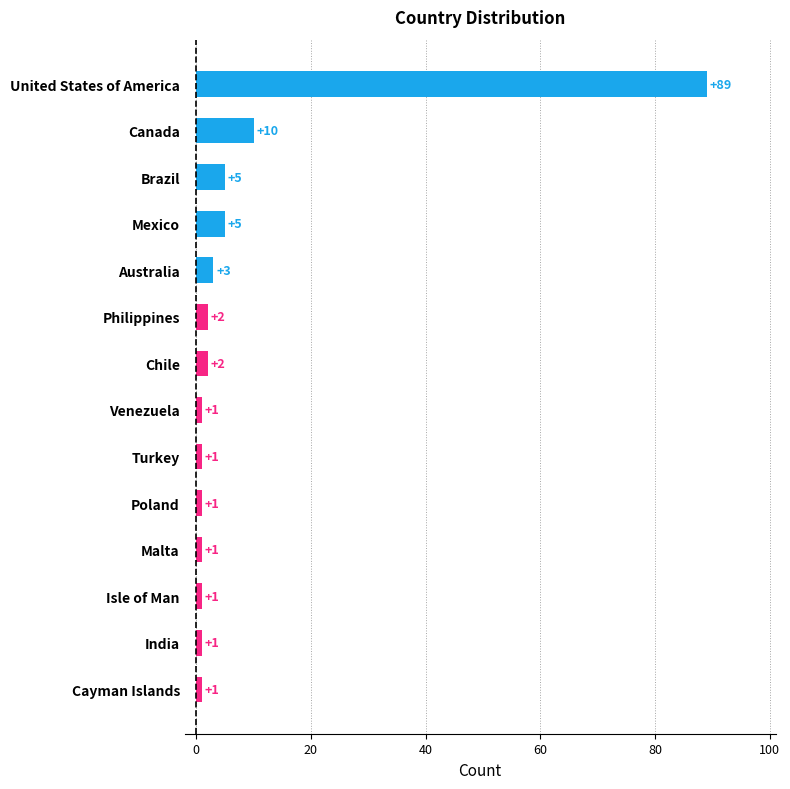

What is the maximum value shown in the chart?

89